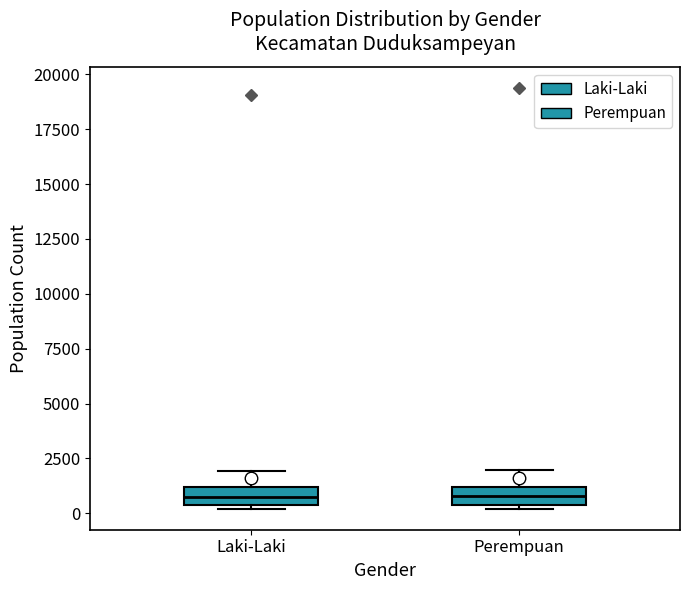

Where does the upper whisker of the box for Perempuan end on the y-axis? The values are not printed on the chart, so give them approximately, as read against the axis.

2000